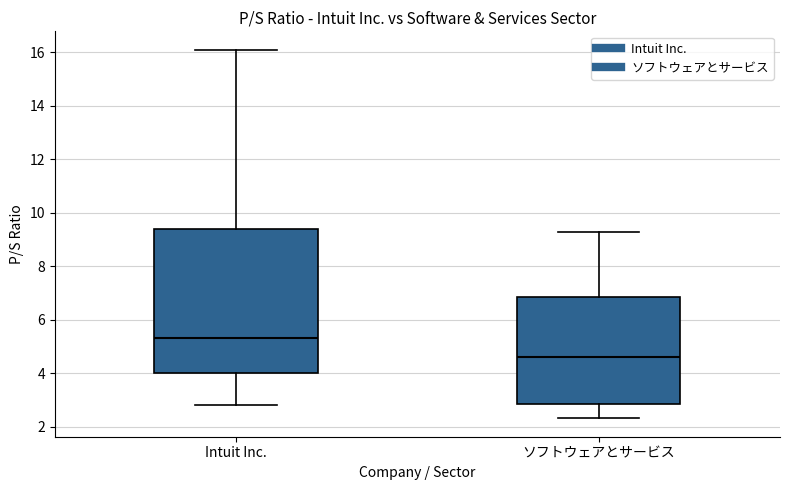

Reading left to right, transcribe this box plot: for each box, give where its median line is, the range the box spans, and where its two whiskers end, as read against the y-axis. The values are not printed on the chart, so give them approximately, as read against the axis.

Intuit Inc.: median 5.4, box 4.0 to 9.4, whiskers 2.8 to 16.0
ソフトウェアとサービス: median 4.6, box 2.8 to 6.8, whiskers 2.4 to 9.2